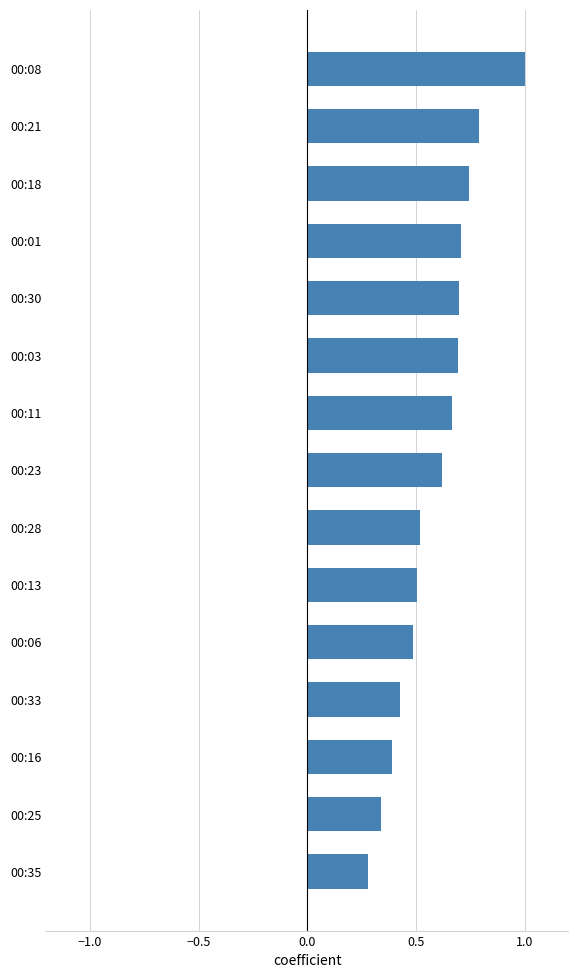

Where is the data nearest to the value 0?

00:35